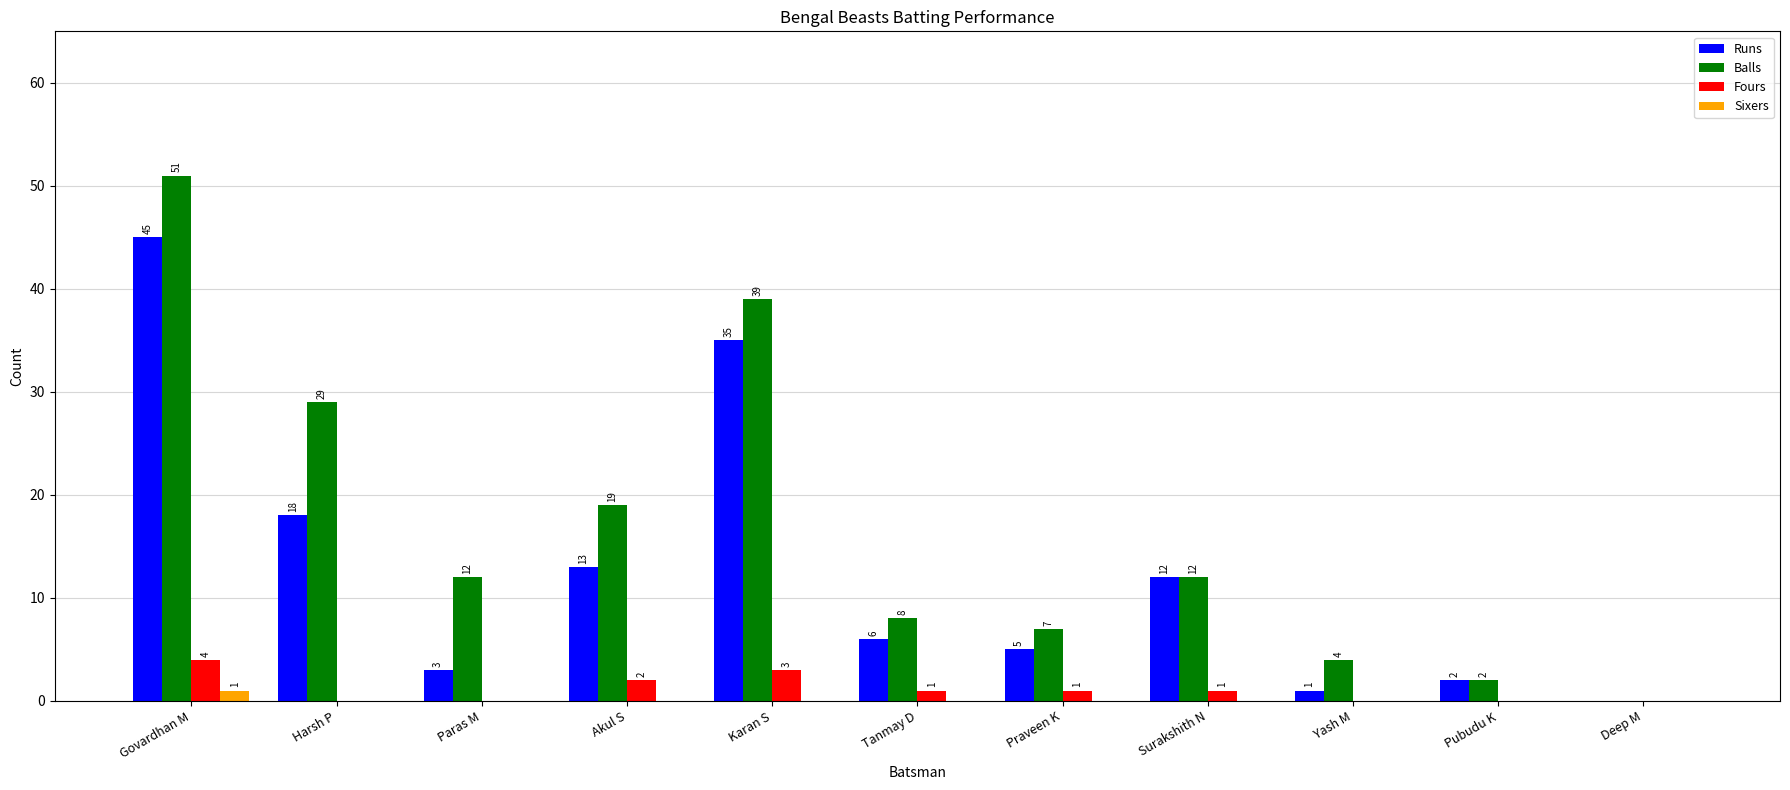

True or false: Balls has a value of 8 at Tanmay D.

True